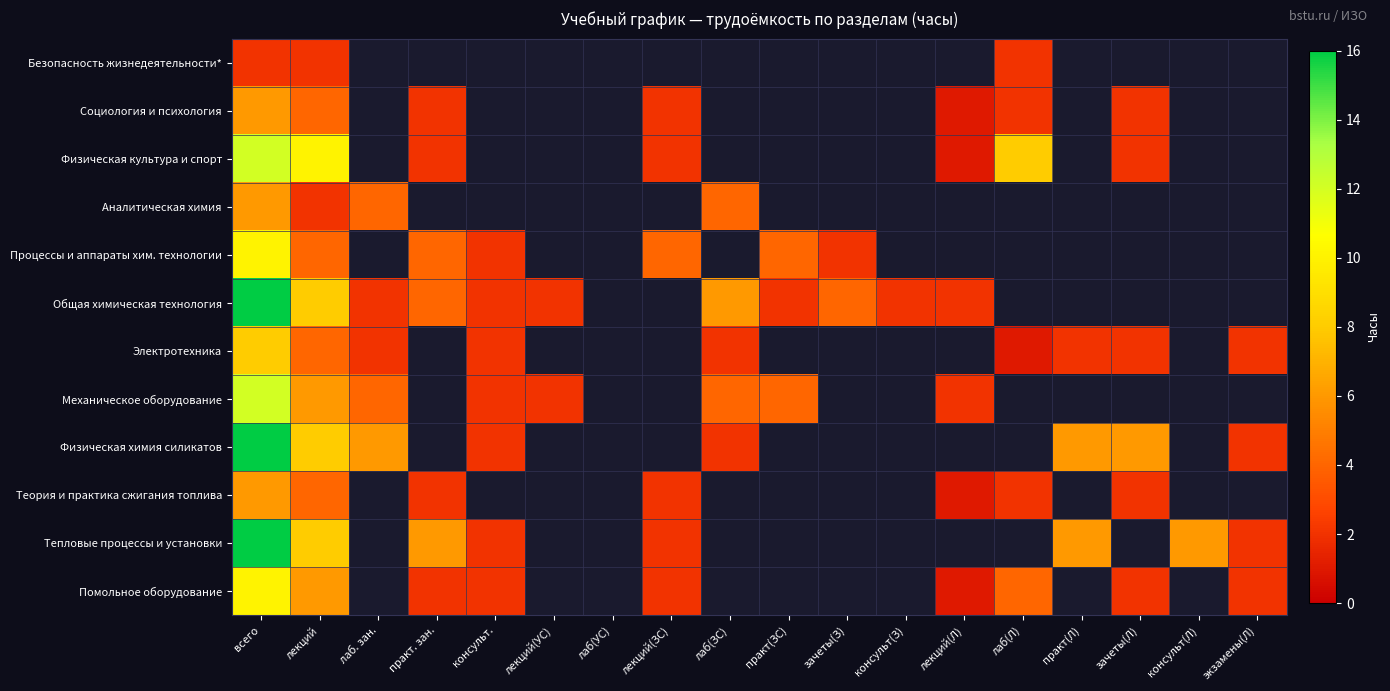

What is the difference between the maximum and minimum values in the Процессы и аппараты хим. технологии series?

8.0